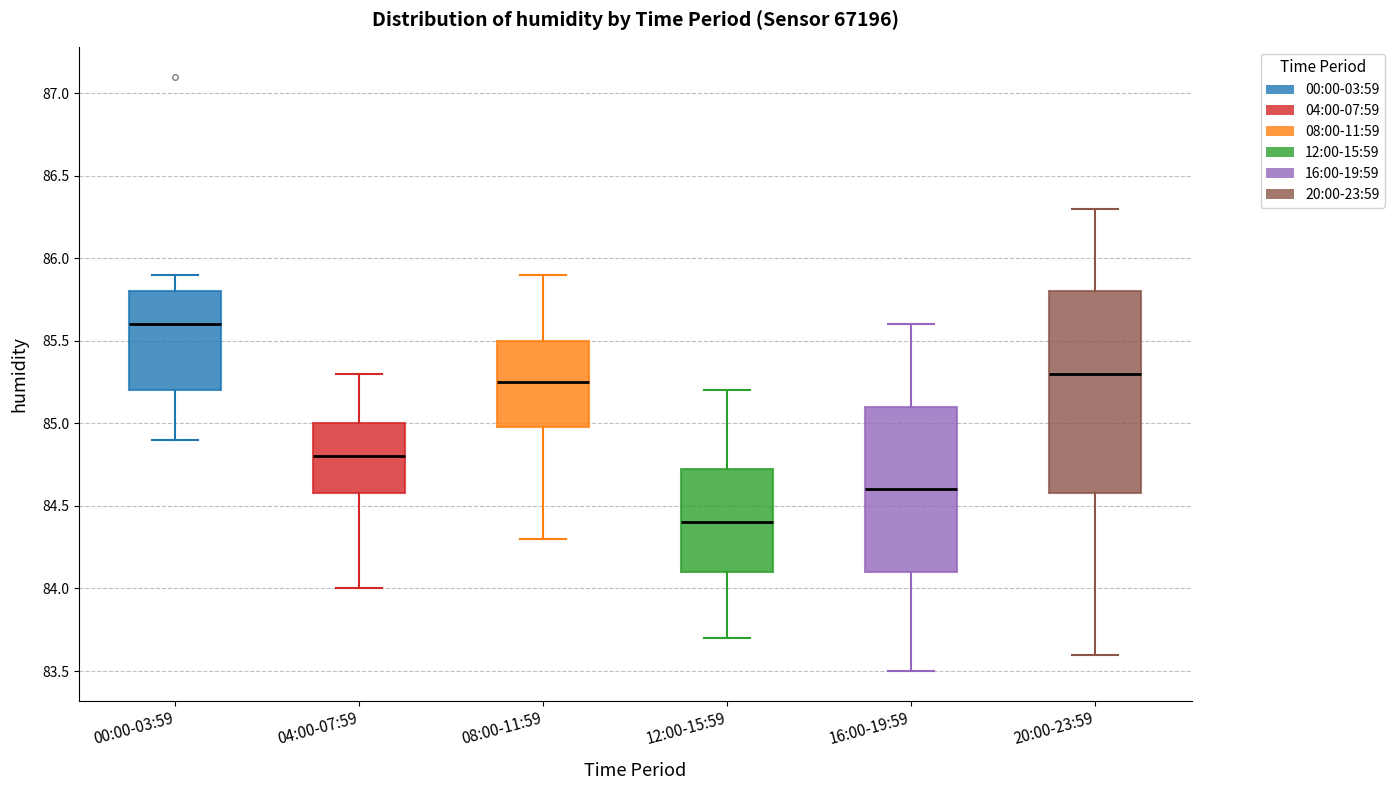

Reading left to right, read every box against the y-axis: the position of its median line, the range the box covers, and the ends of its whiskers. The values are not printed on the chart, so give them approximately, as read against the axis.

00:00-03:59: median 85.60, box 85.20 to 85.80, whiskers 84.90 to 85.90
04:00-07:59: median 84.80, box 84.60 to 85.00, whiskers 84.00 to 85.30
08:00-11:59: median 85.25, box 85.00 to 85.50, whiskers 84.30 to 85.90
12:00-15:59: median 84.40, box 84.10 to 84.75, whiskers 83.70 to 85.20
16:00-19:59: median 84.60, box 84.10 to 85.10, whiskers 83.50 to 85.60
20:00-23:59: median 85.30, box 84.60 to 85.80, whiskers 83.60 to 86.30